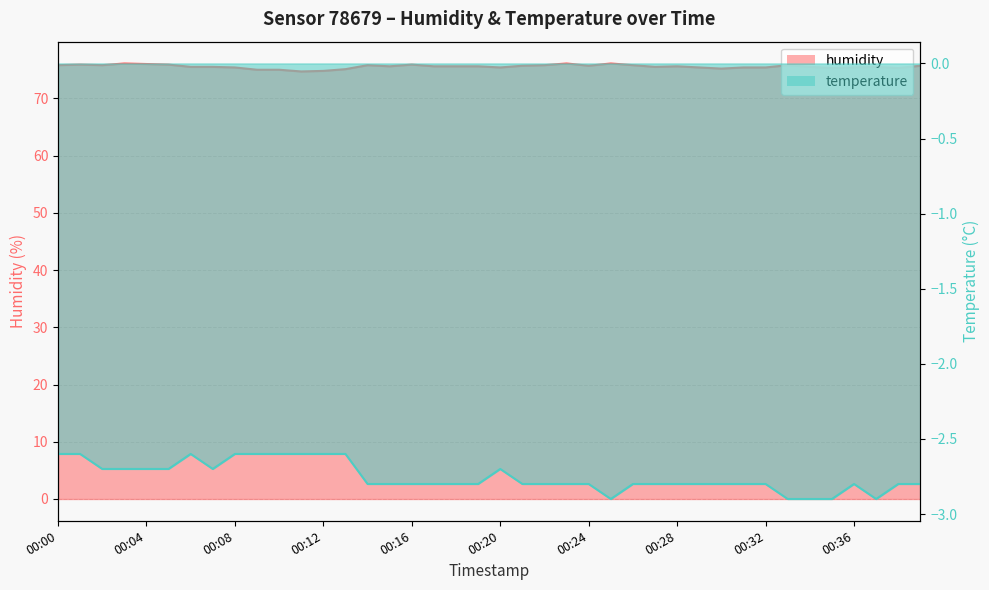

Where is the first local minimum for temperature?

00:07